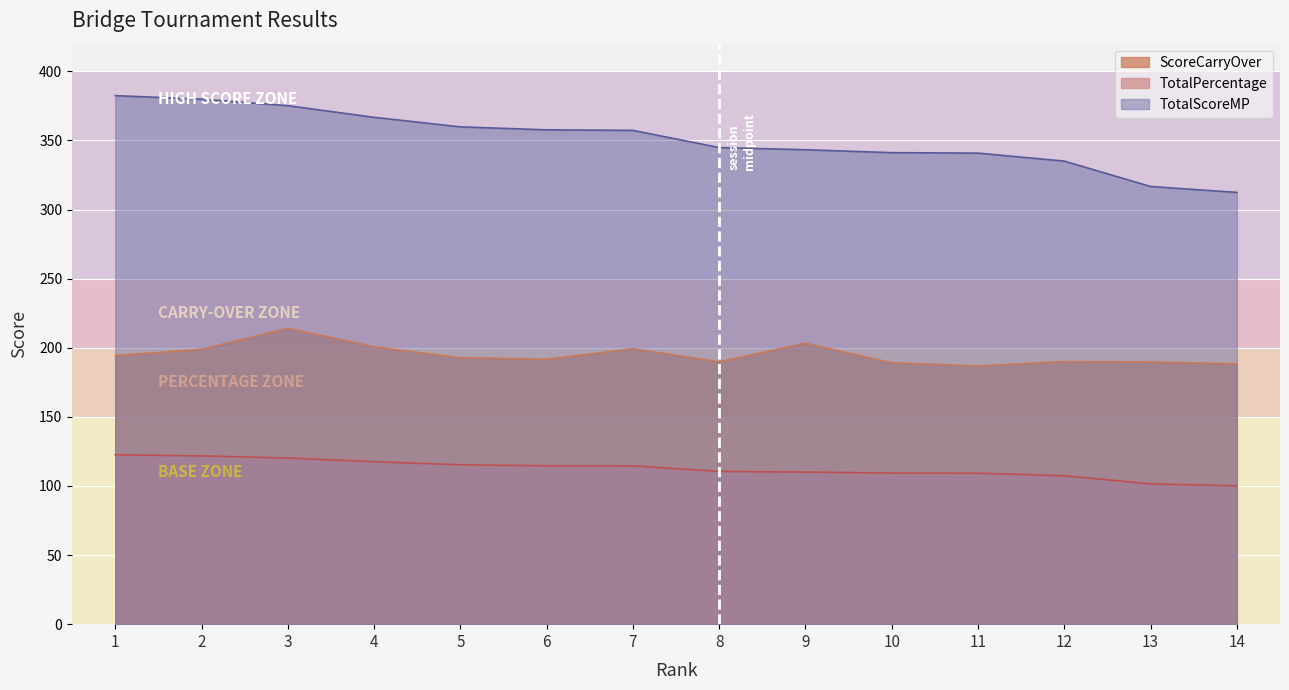

True or false: TotalScoreMP has more than 2 points higher than both neighbors.

False